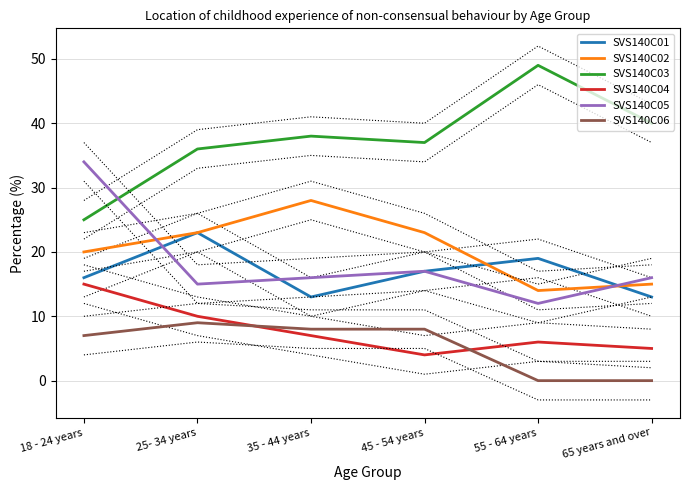

What is the average value of the SVS140C05 series?

18